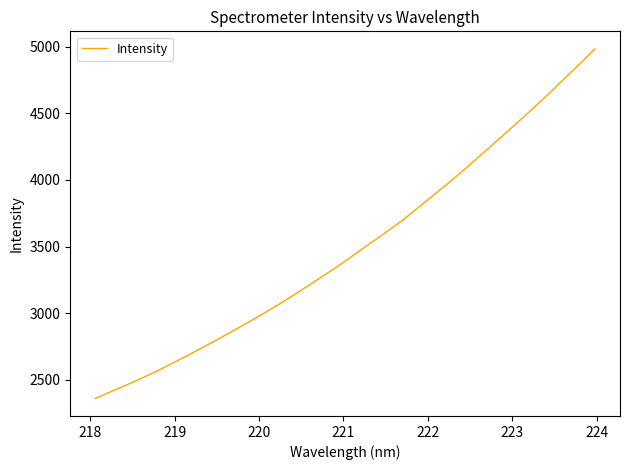

What is the greatest value displayed?

4985.4